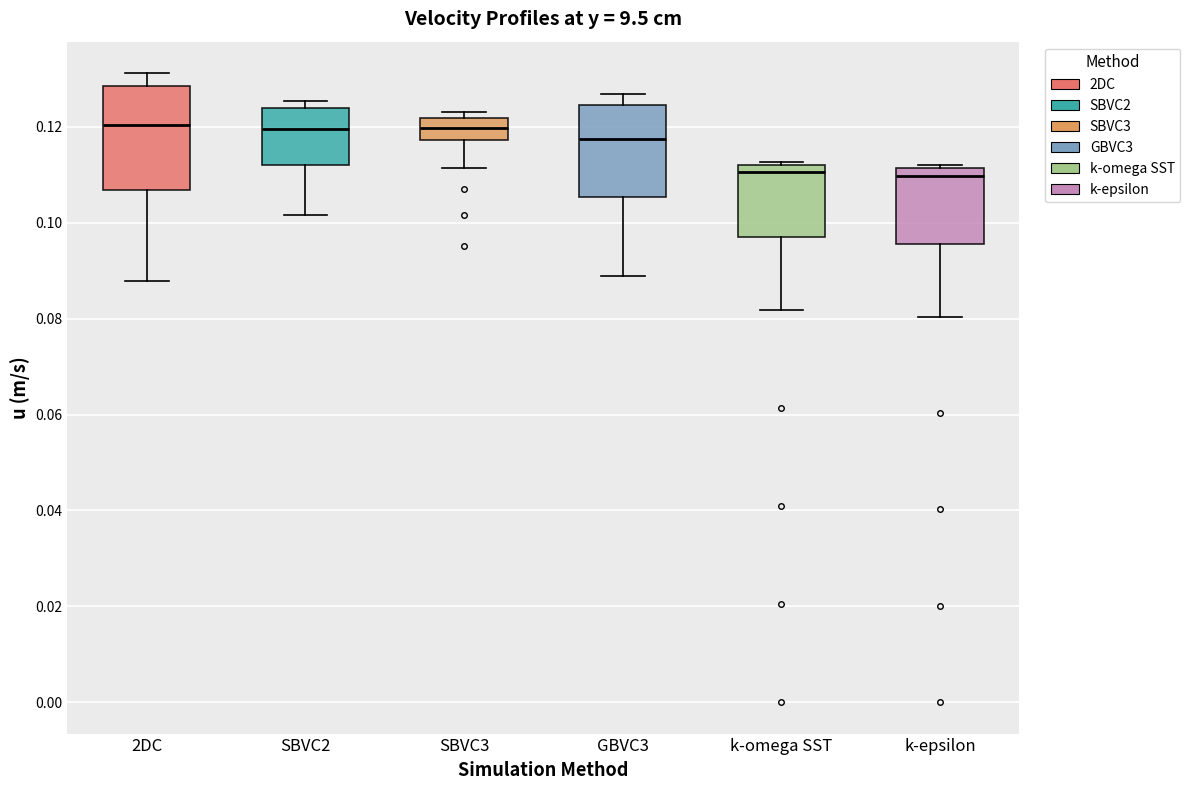

Where is the lower edge of the box for SBVC3 on the y-axis? The values are not printed on the chart, so give them approximately, as read against the axis.

0.118